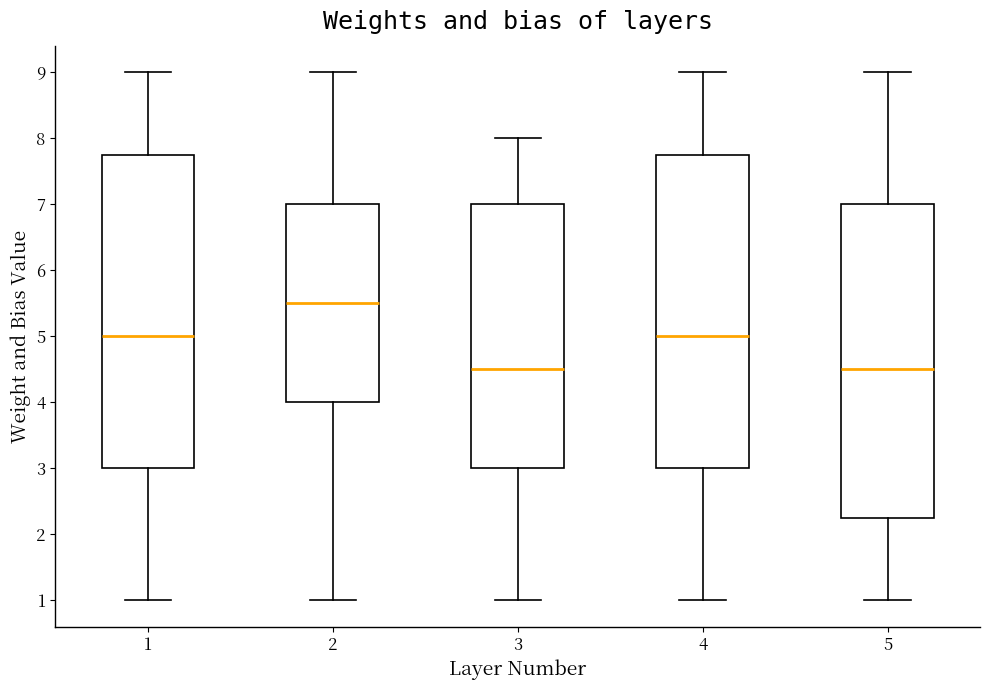

Reading left to right, transcribe this box plot: for each box, give where its median line is, the range the box spans, and where its two whiskers end, as read against the y-axis. The values are not printed on the chart, so give them approximately, as read against the axis.

1: median 5.0, box 3.0 to 7.8, whiskers 1.0 to 9.0
2: median 5.5, box 4.0 to 7.0, whiskers 1.0 to 9.0
3: median 4.5, box 3.0 to 7.0, whiskers 1.0 to 8.0
4: median 5.0, box 3.0 to 7.8, whiskers 1.0 to 9.0
5: median 4.5, box 2.3 to 7.0, whiskers 1.0 to 9.0